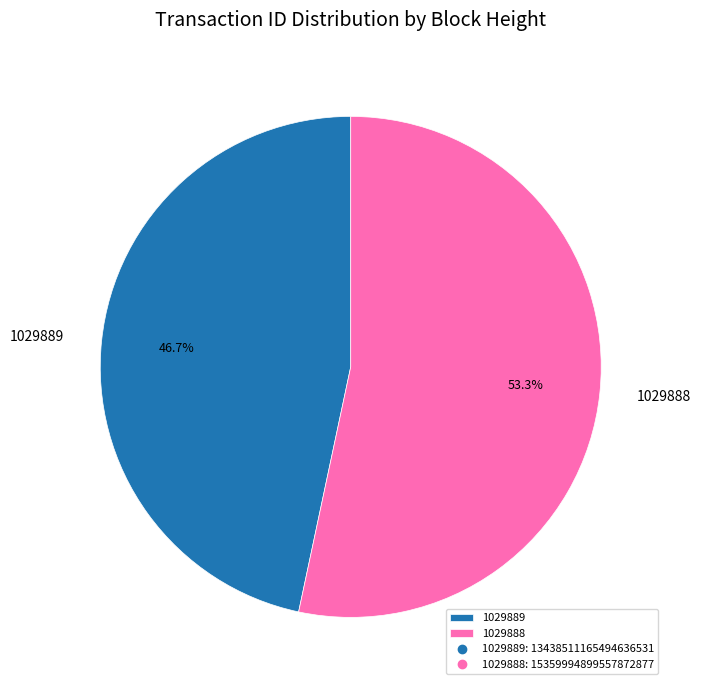

Which category has the smallest portion of the pie?

1029889